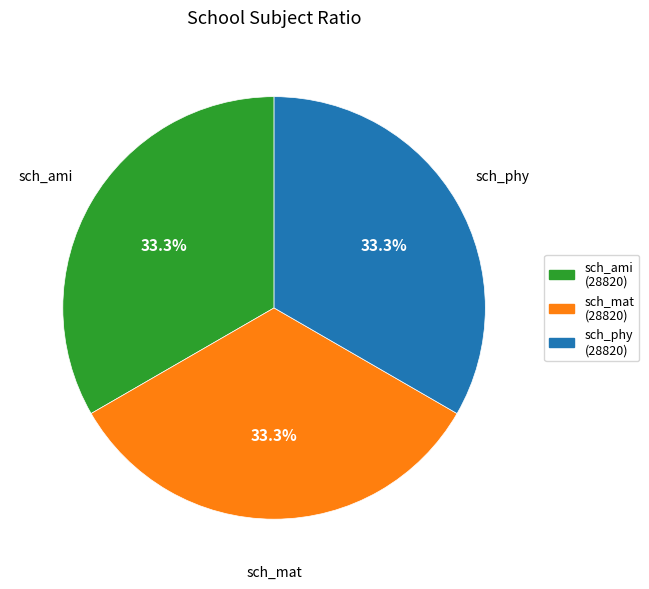

How many segments does this pie chart have?

3